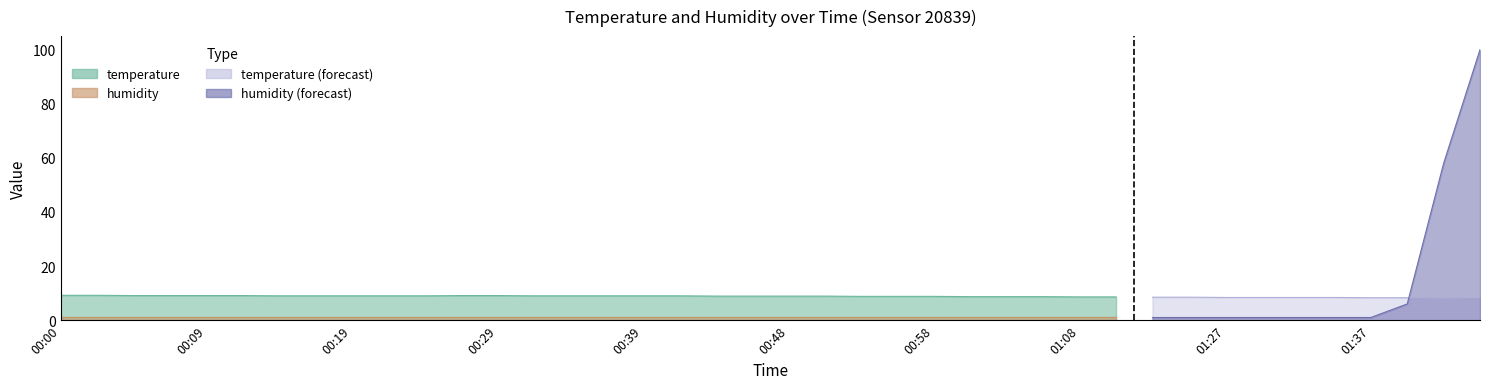

At which label is temperature closest to 8?

01:42